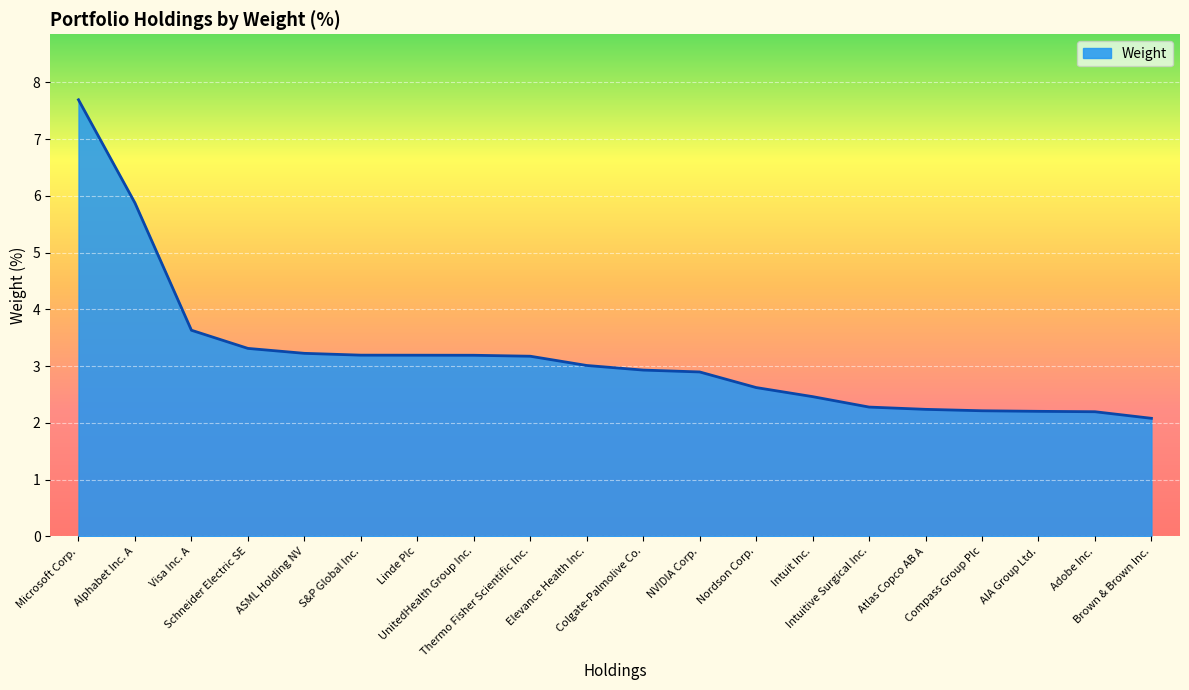

Reading left to right, extract all data points from this chart.

Microsoft Corp.=7.7	Alphabet Inc. A=5.9	Visa Inc. A=3.6	Schneider Electric SE=3.3	ASML Holding NV=3.2	S&P Global Inc.=3.2	Linde Plc=3.2	UnitedHealth Group Inc.=3.2	Thermo Fisher Scientific Inc.=3.2	Elevance Health Inc.=3.0	Colgate-Palmolive Co.=2.9	NVIDIA Corp.=2.9	Nordson Corp.=2.6	Intuit Inc.=2.5	Intuitive Surgical Inc.=2.3	Atlas Copco AB A=2.2	Compass Group Plc=2.2	AIA Group Ltd.=2.2	Adobe Inc.=2.2	Brown & Brown Inc.=2.1